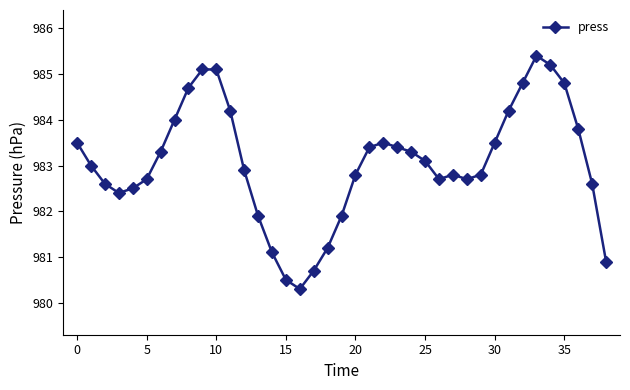

How many data points are less than 983?

19